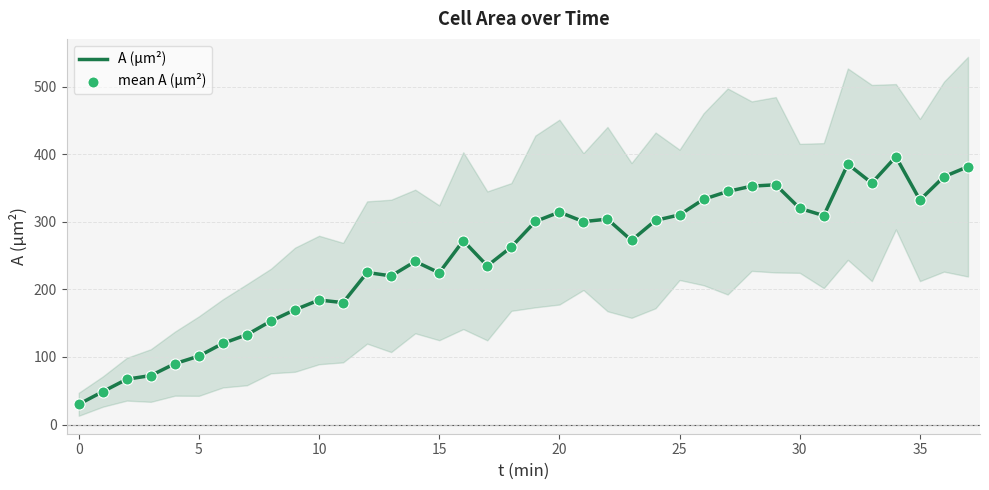

At how many categories does at least one series exceed 121?

31